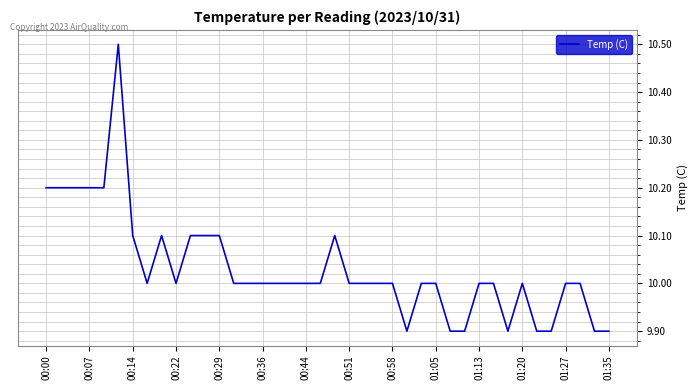

What is the difference between the maximum and minimum values?

0.6